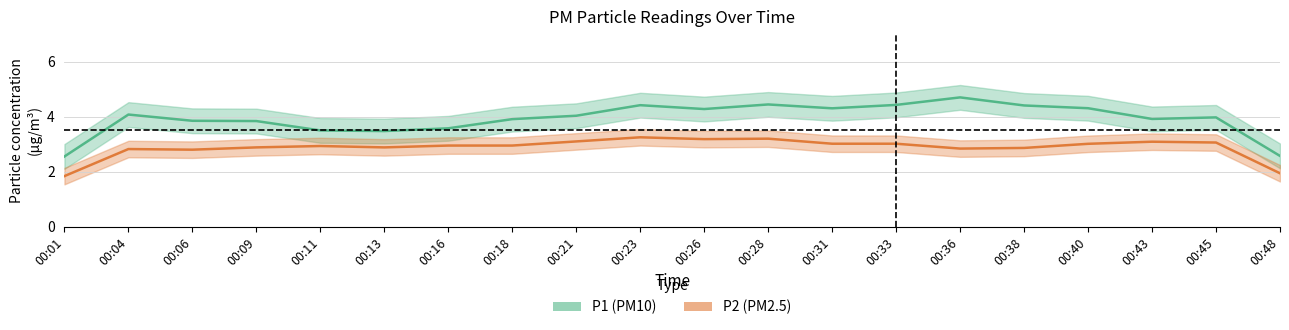

Rank the series by their maximum value, from lowest to highest.

P2 (PM2.5), P1 (PM10)